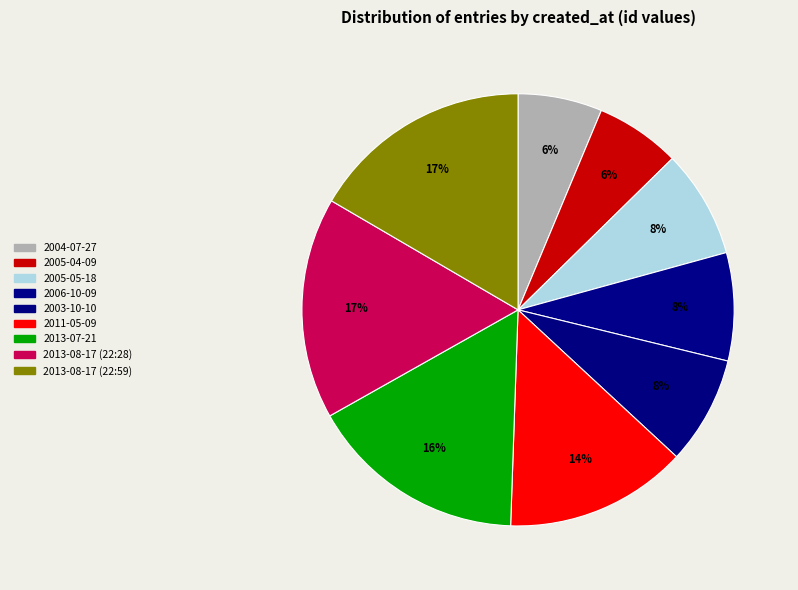

How many segments does this pie chart have?

9